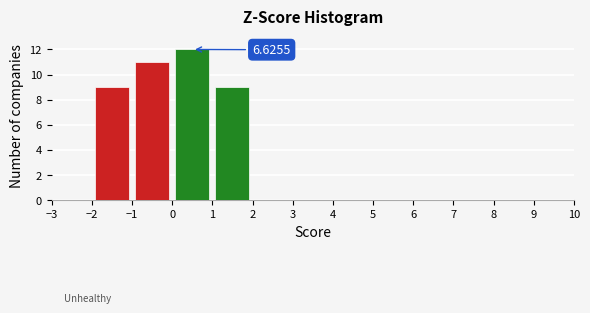

Which range on the x-axis has the tallest bar?

0 to 1